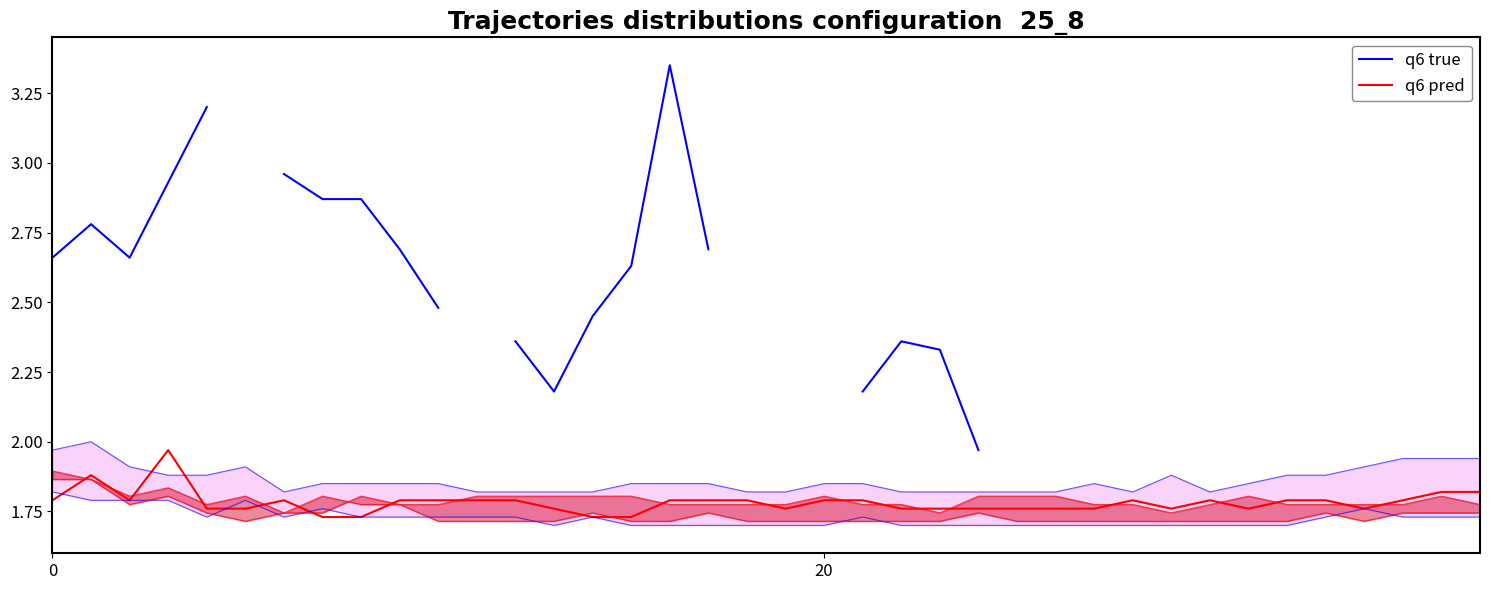

The q6 pred series shows 2.7 at 5. True or false?

False